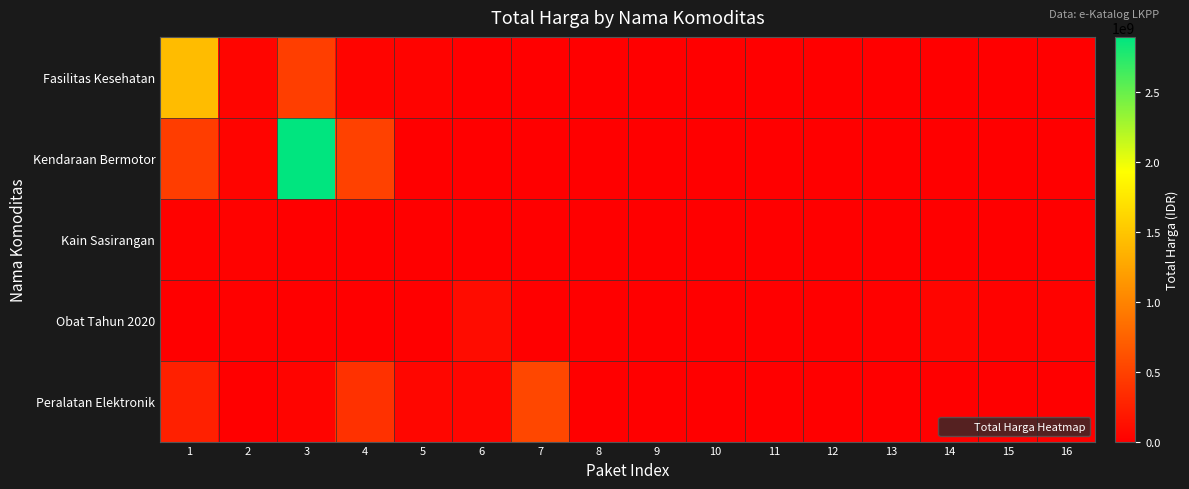

Which has a higher value, 4 or 9?

4